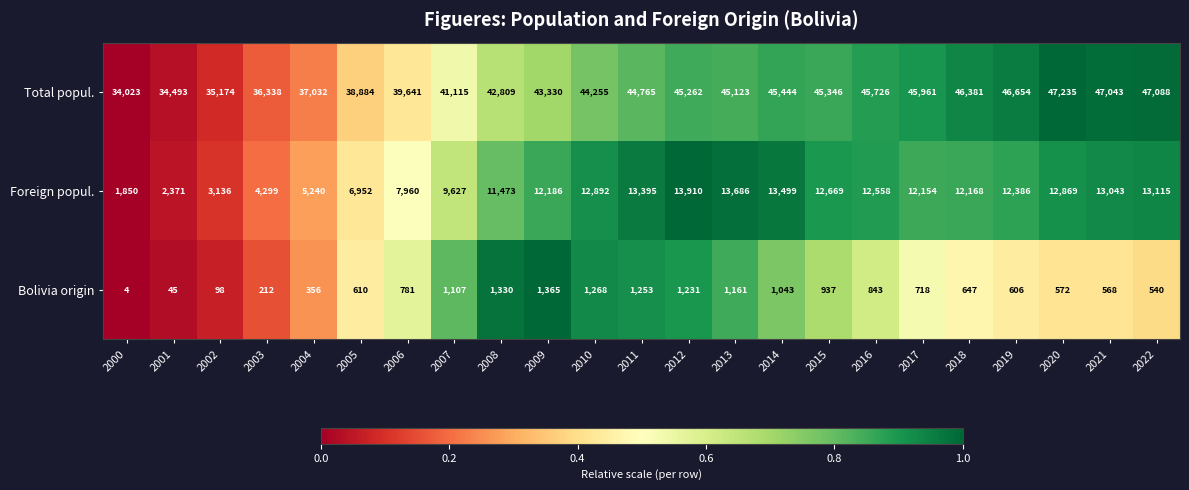

Which label corresponds to the largest value in the chart?

2020